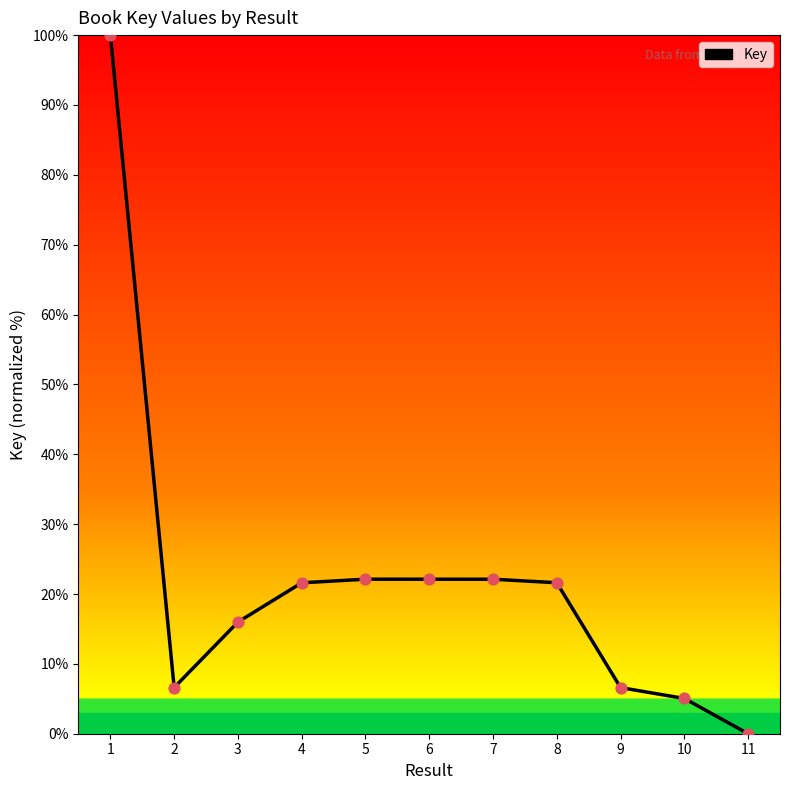

What is the change in value from 3 to 11?

-16.0